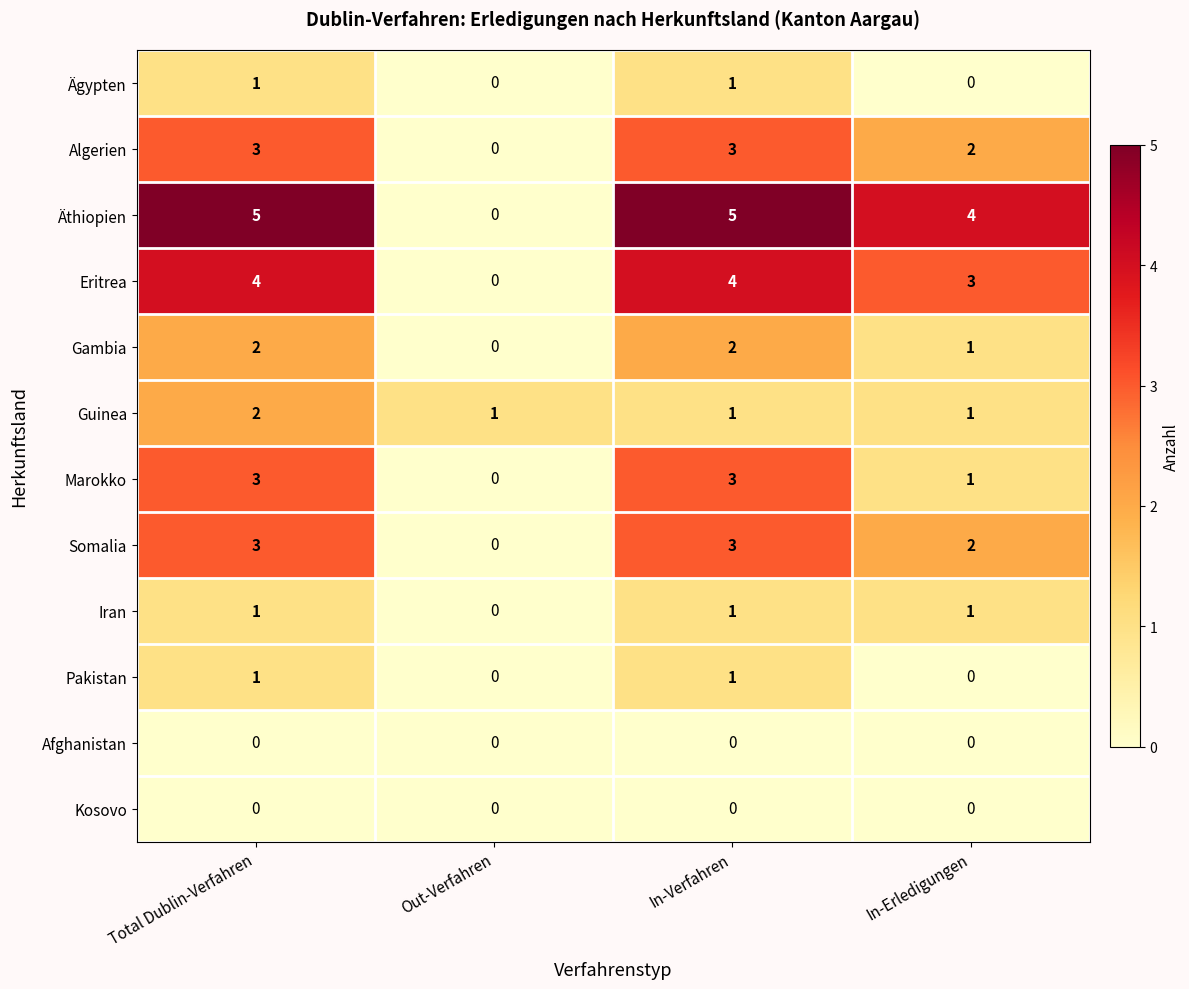

Is the value of Eritrea at Total Dublin-Verfahren greater than the value of Iran at Out-Verfahren?

Yes